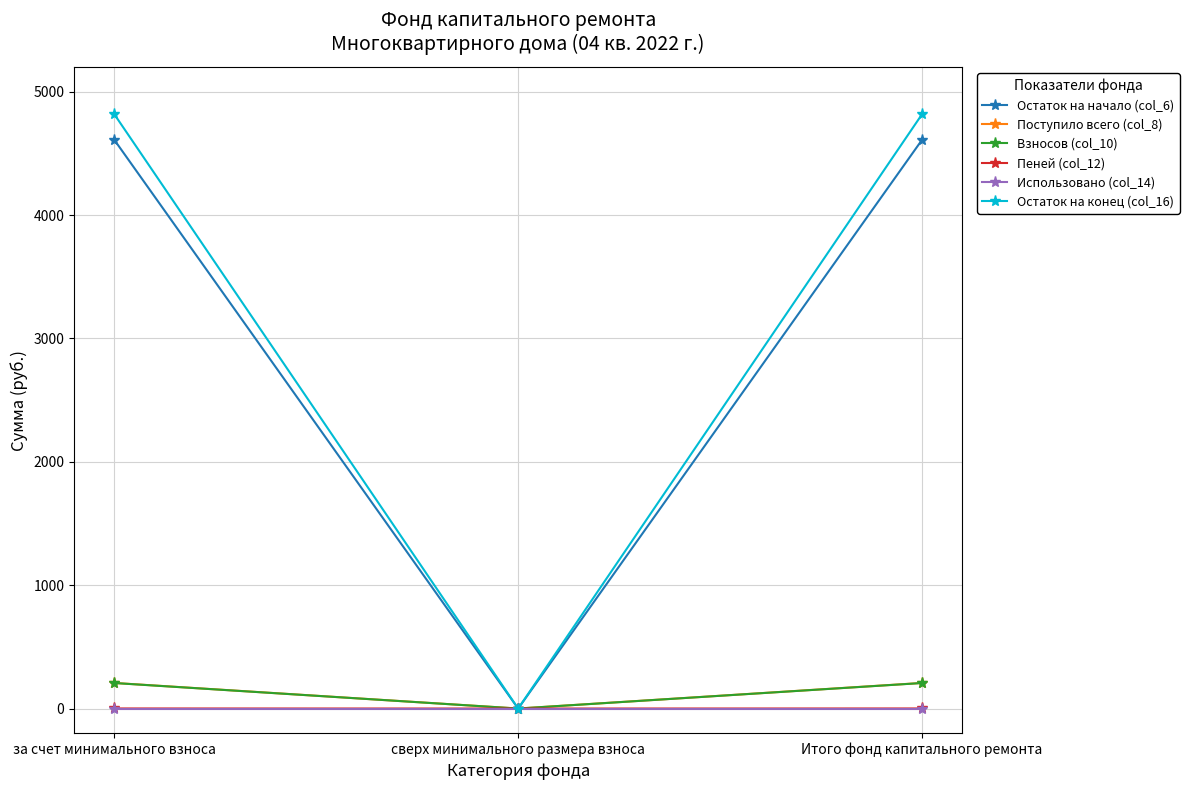

Which series has the largest range (max minus min)?

Остаток на конец (col_16)